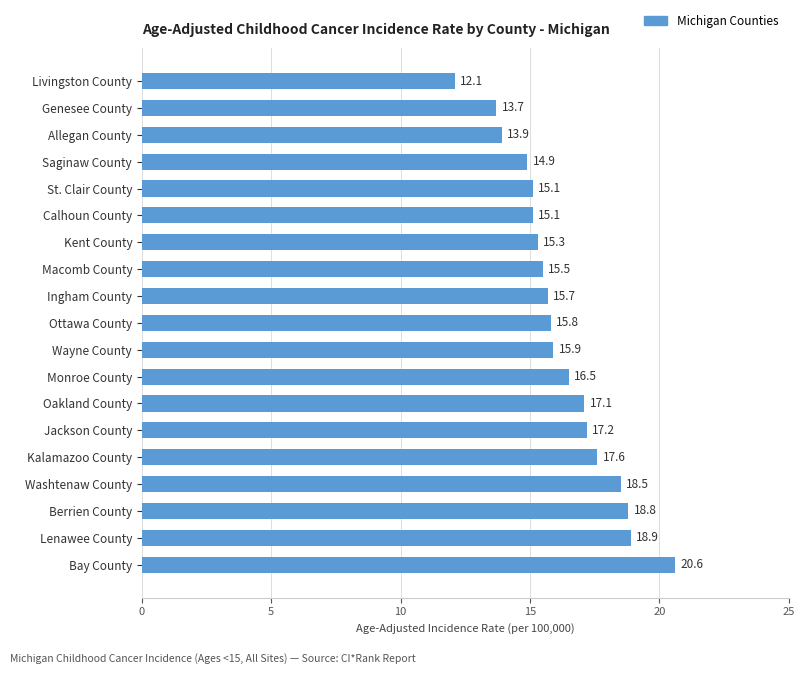

How many values are below 15?

4